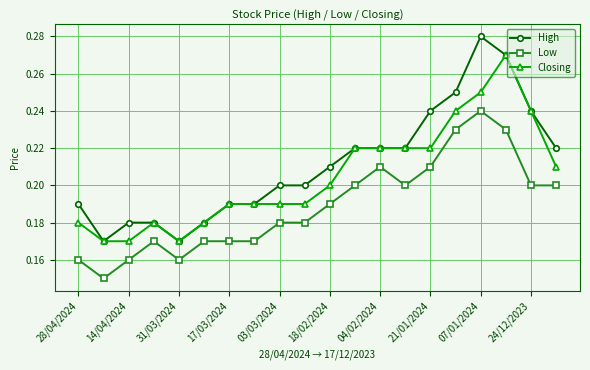

List the series in order of their peak value, highest first.

High, Closing, Low